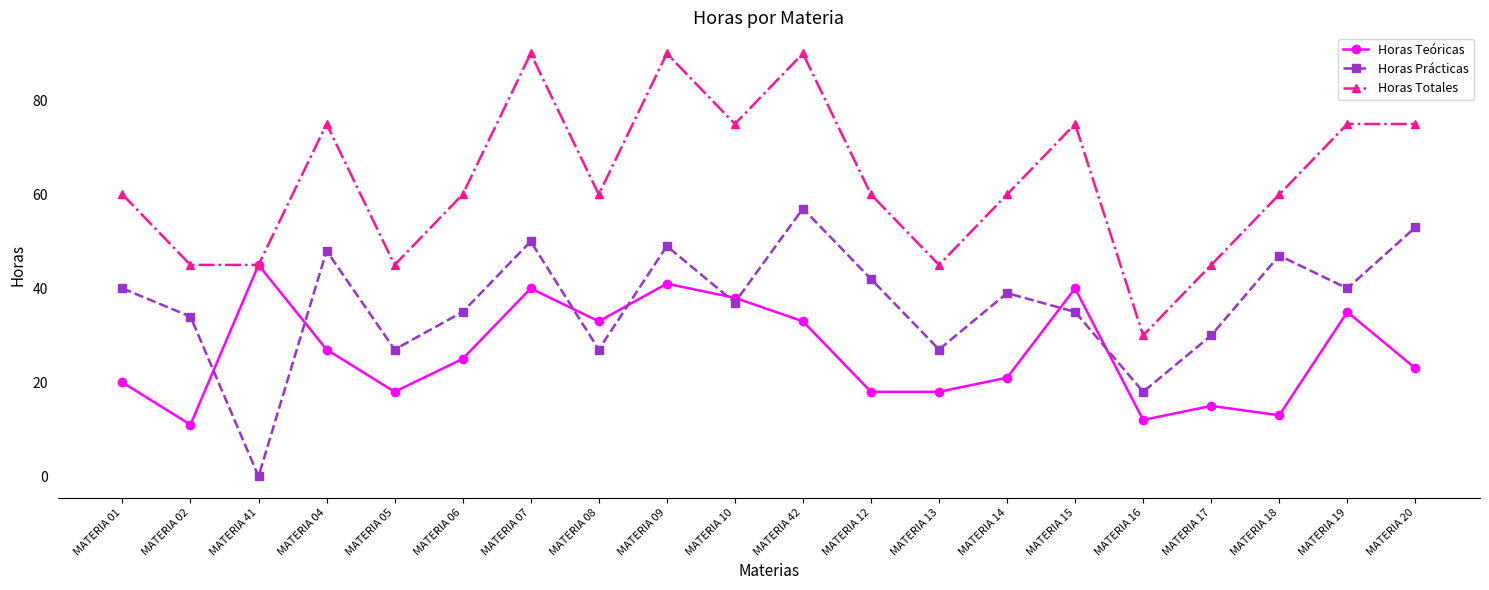

What is the maximum value shown in the chart?

90